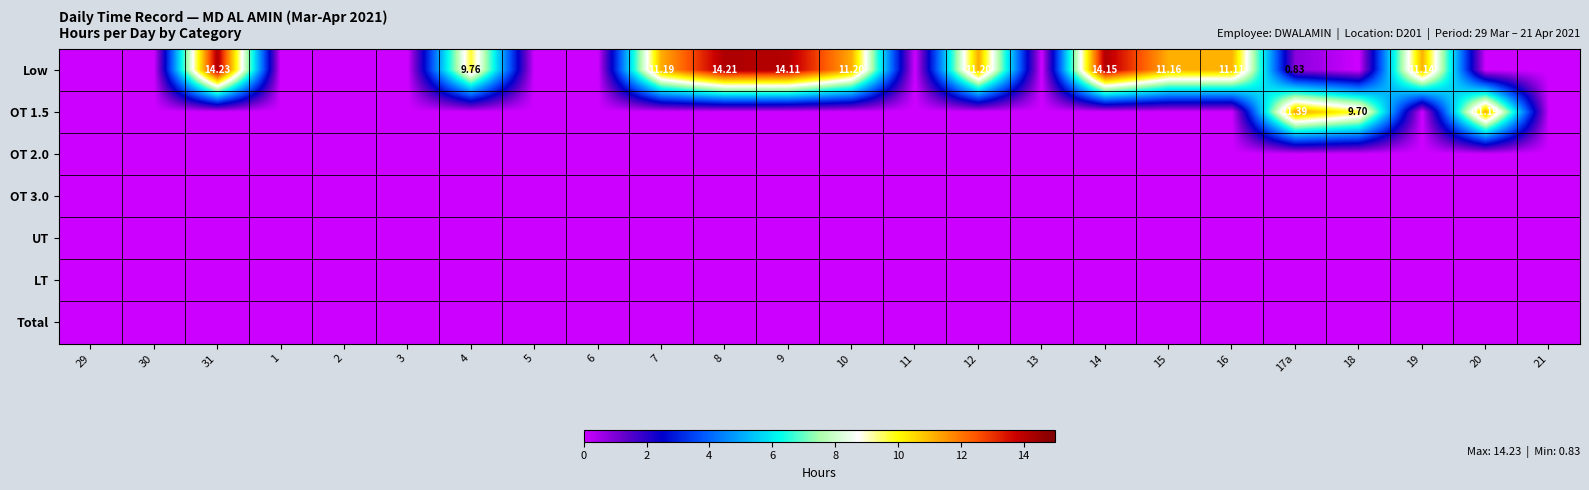

At which label does LT reach its peak?

29